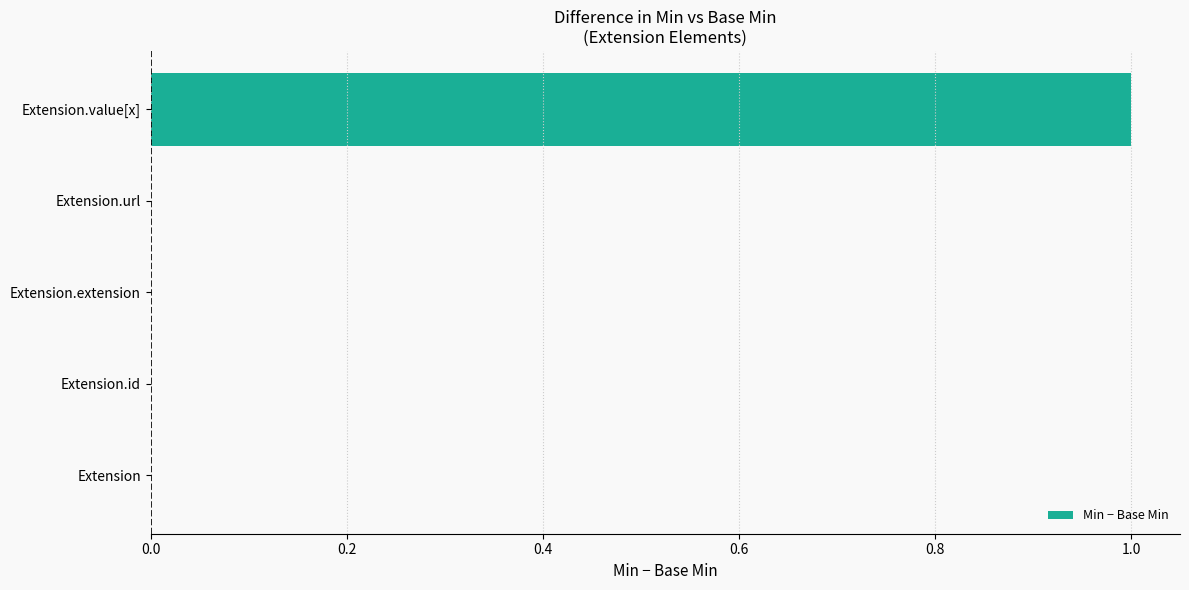

How many series are shown in this chart?

1